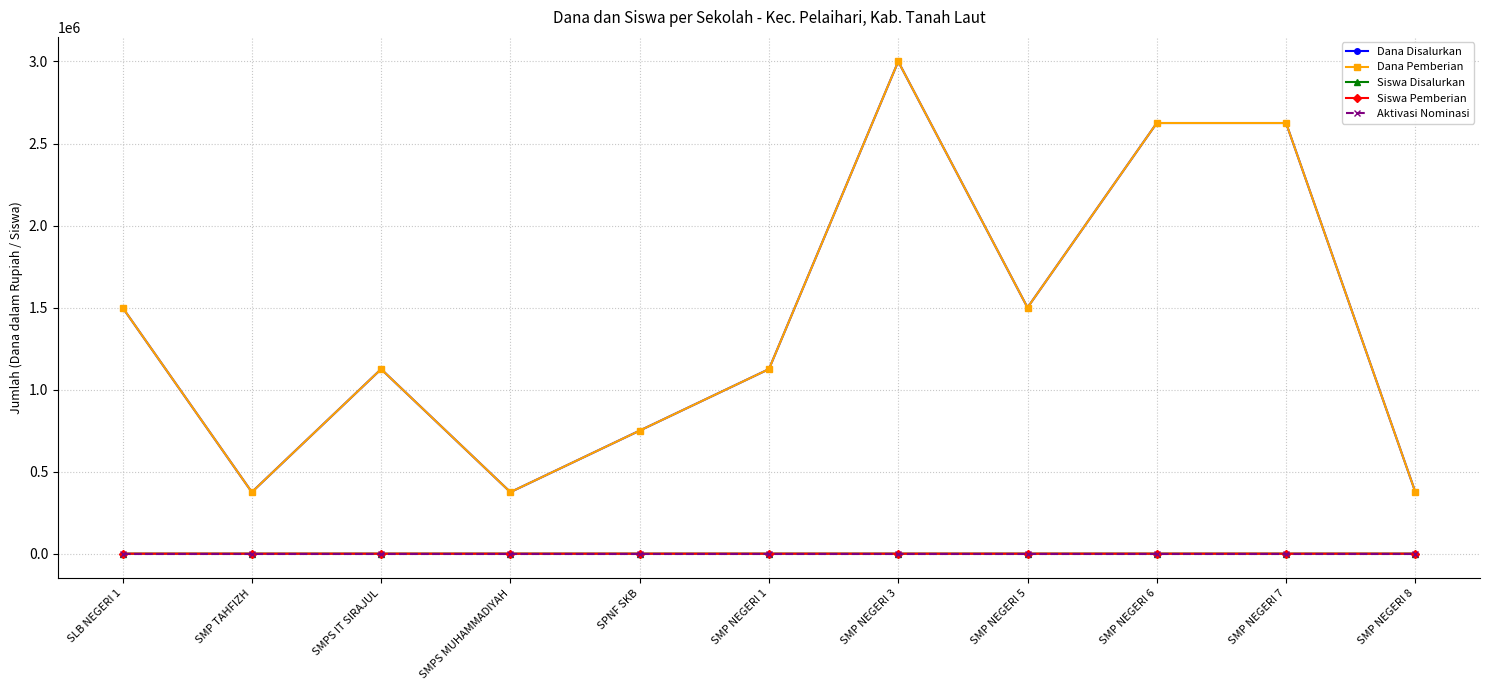

Does the chart have visible grid lines?

Yes